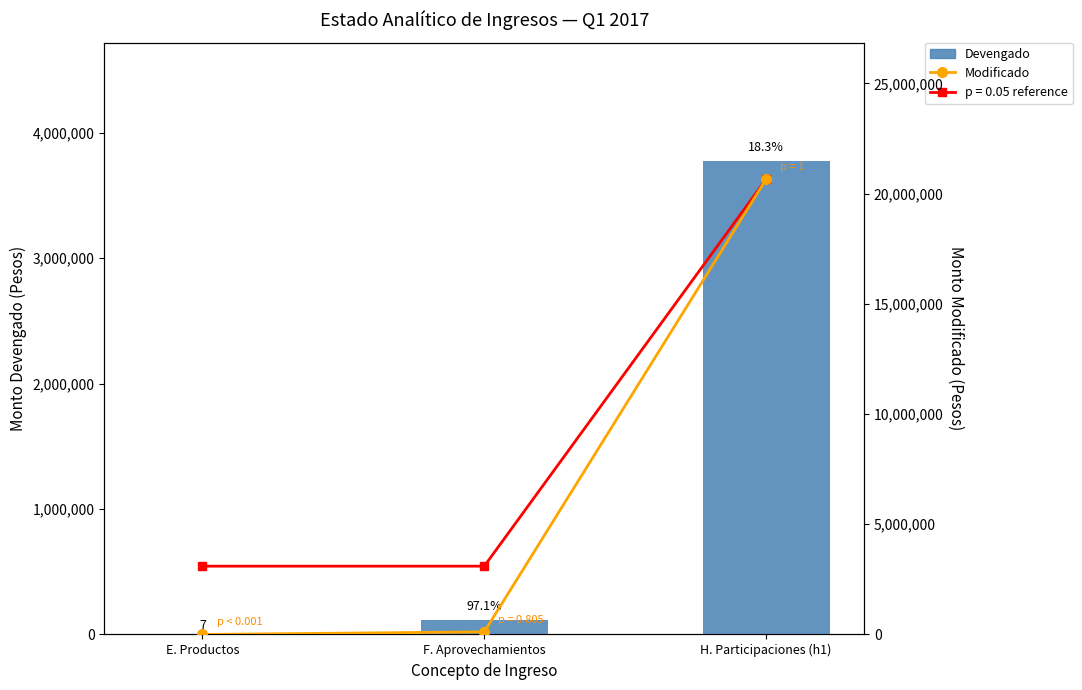

Reading right to left, extract all data points from this chart.

Devengado: H. Participaciones (h1)=3773699	F. Aprovechamientos=114770	E. Productos=7
Modificado: H. Participaciones (h1)=20654700	F. Aprovechamientos=118190	E. Productos=0